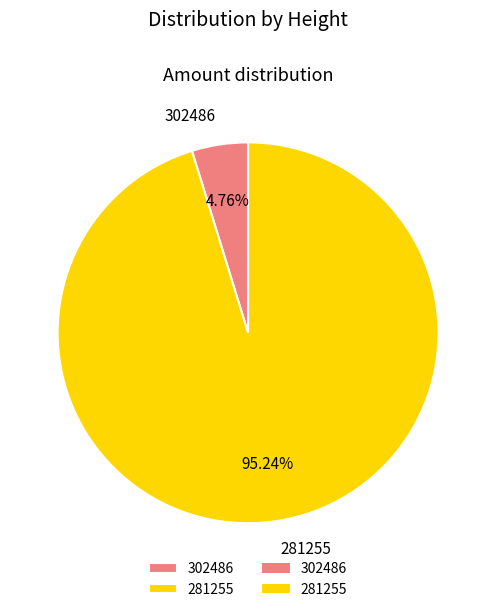

Rank the categories by value from highest to lowest.

281255, 302486